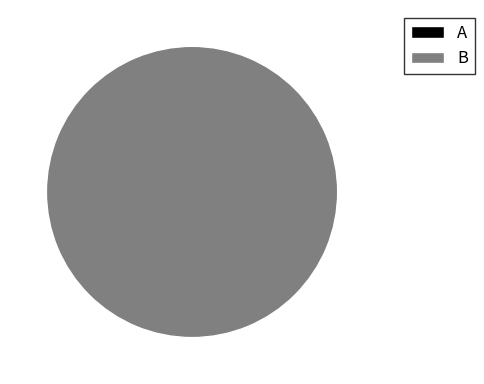

Is it true that A is 0% of the pie?

True